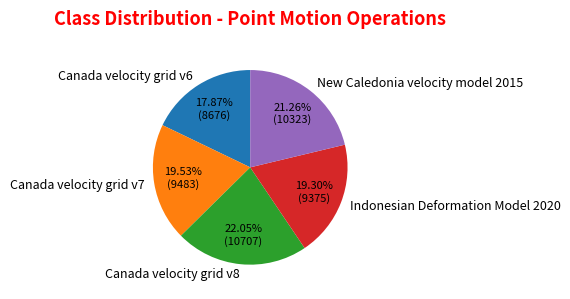

What is the ratio of the value at New Caledonia velocity model 2015 to the value at Canada velocity grid v6?

1.2